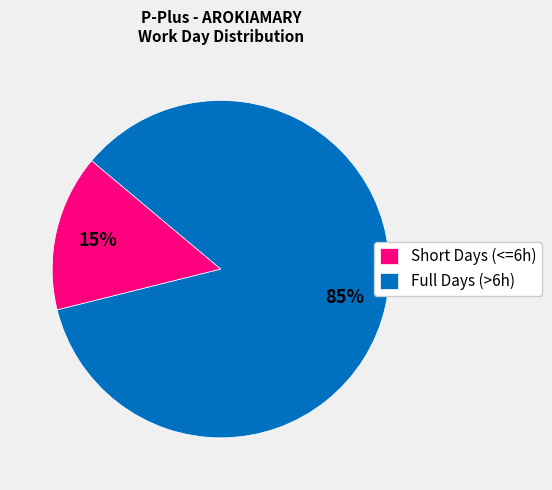

Is there a majority slice in this chart?

Yes